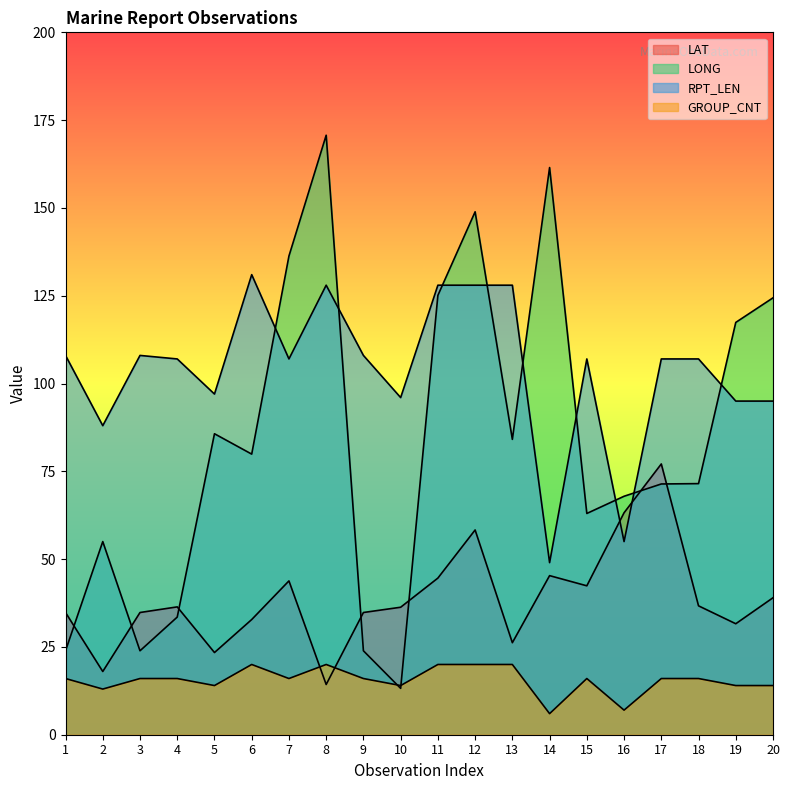

Does the chart display data point markers on the line(s)?

No